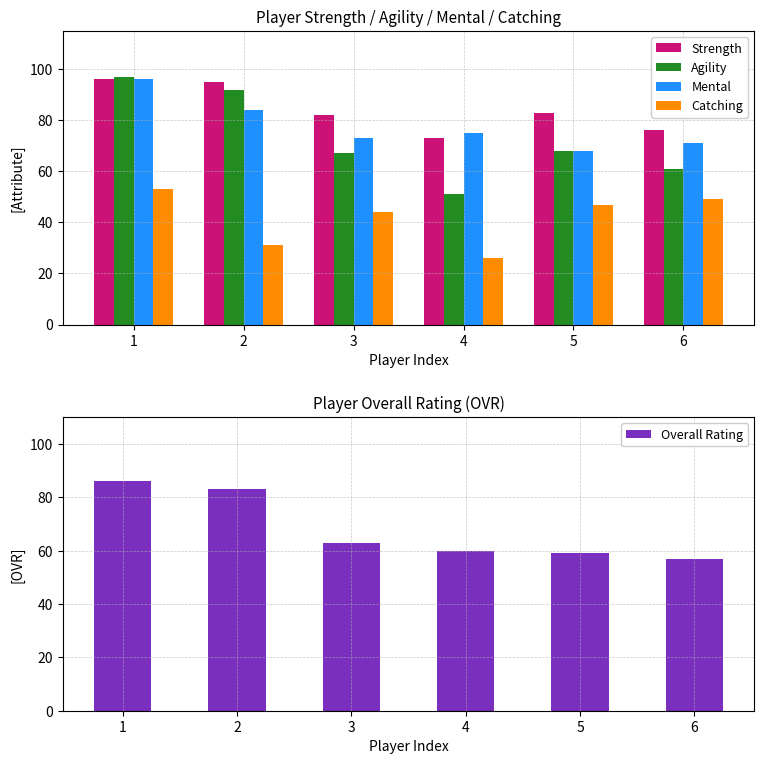

At which category does the chart reach its minimum across all series?

4